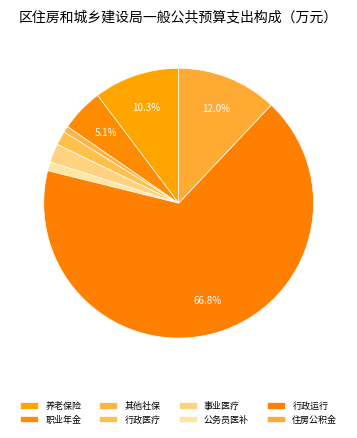

To the nearest percent, what is the average slice percentage?

13%